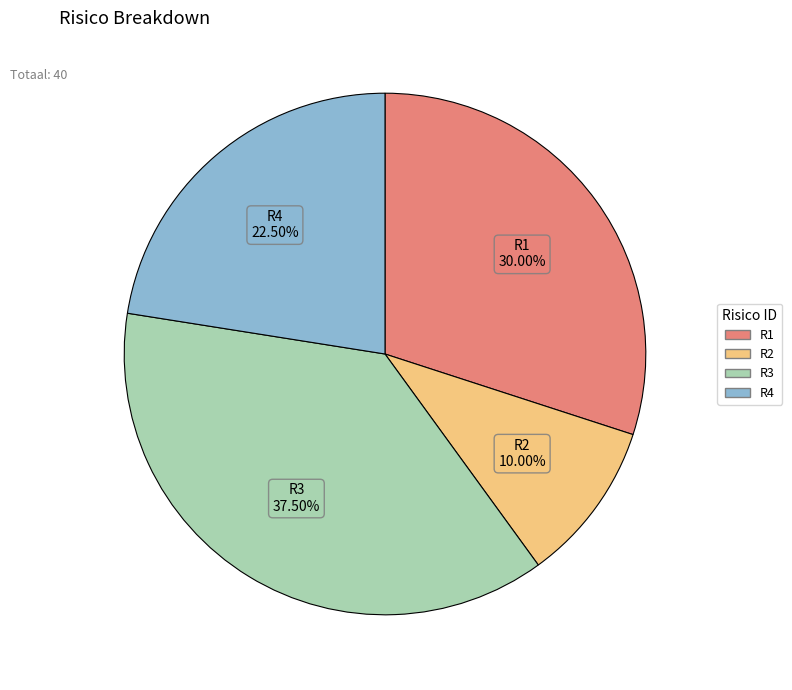

To the nearest percent, what portion does R1 represent?

30%